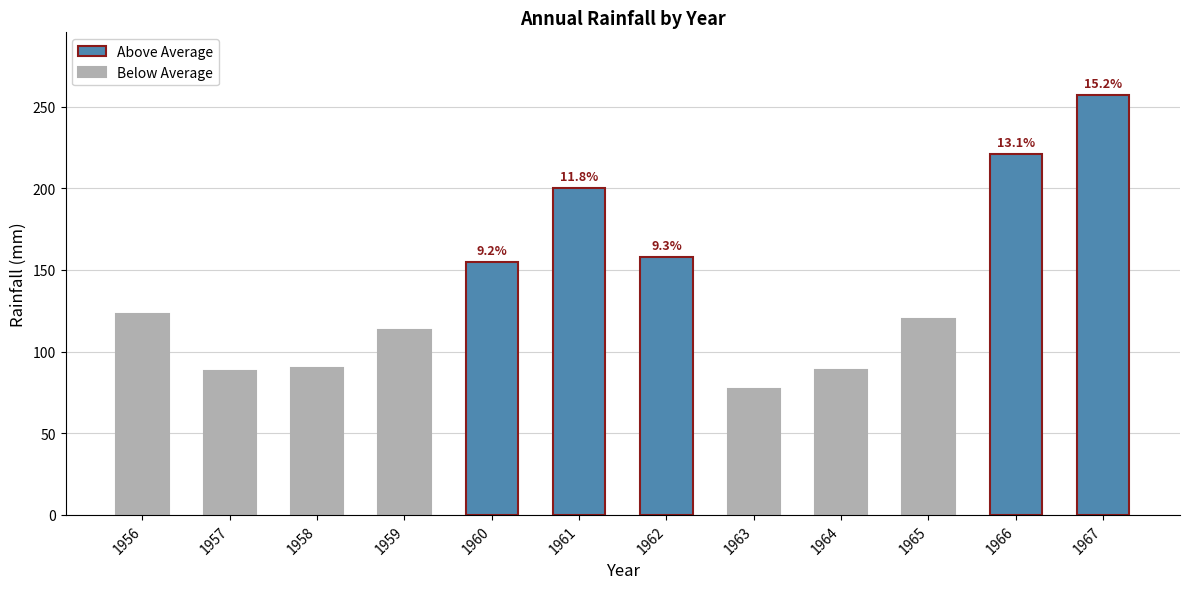

Count the number of data series in this chart.

1